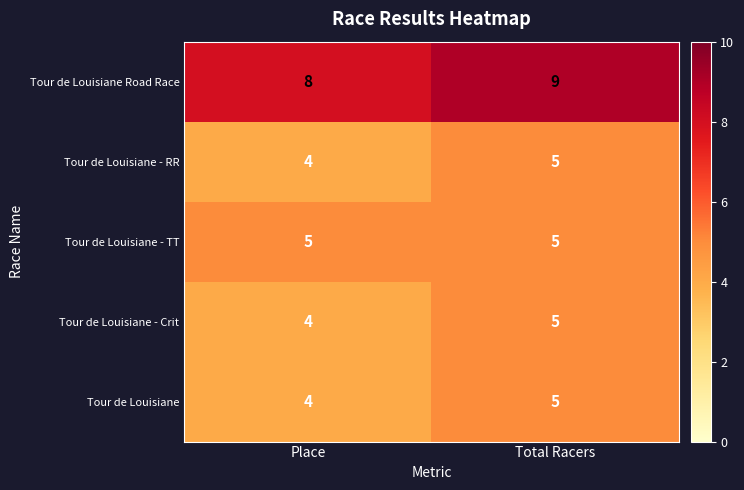

At which category is the sum across all series the highest?

Total Racers